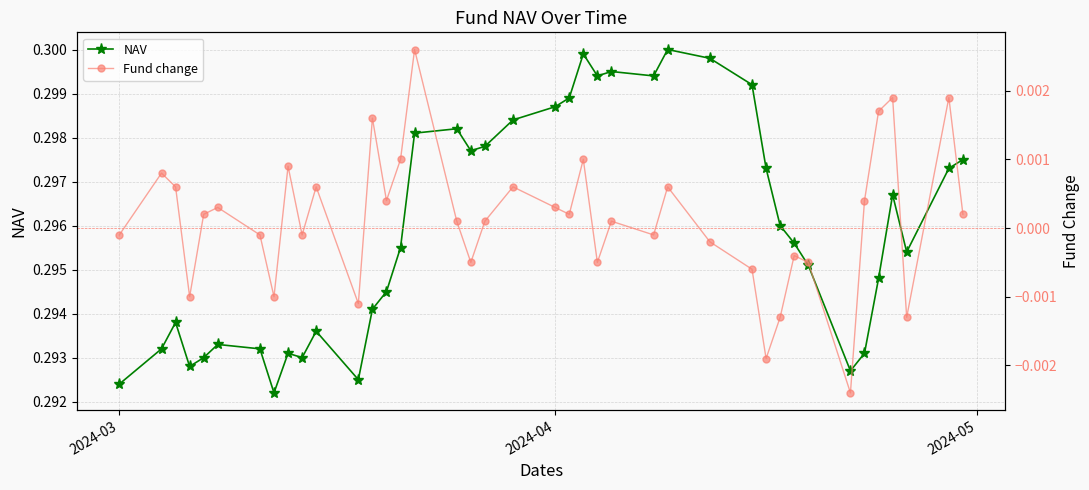

True or false: Fund change and NAV cross at least once.

False